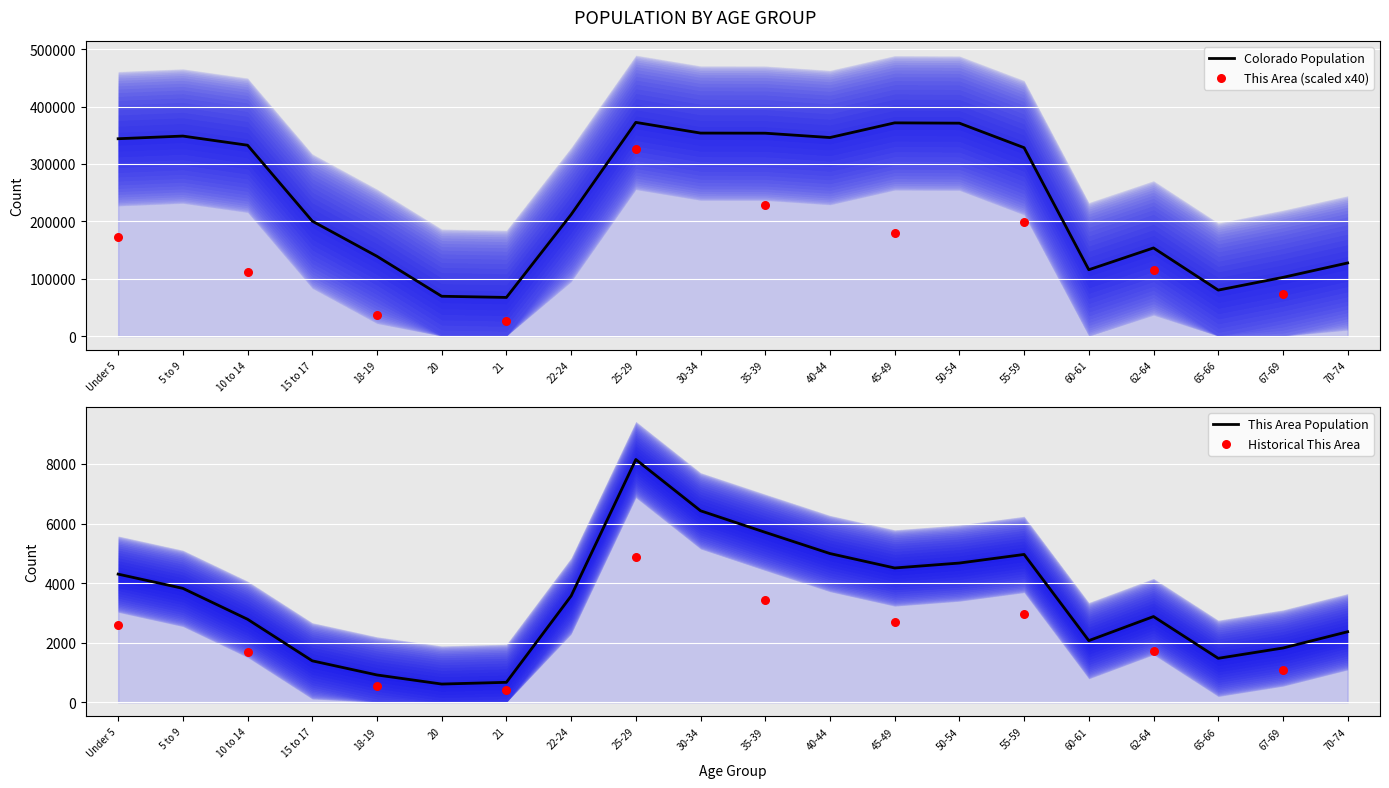

Which series reaches the minimum Y coordinate?

This Area